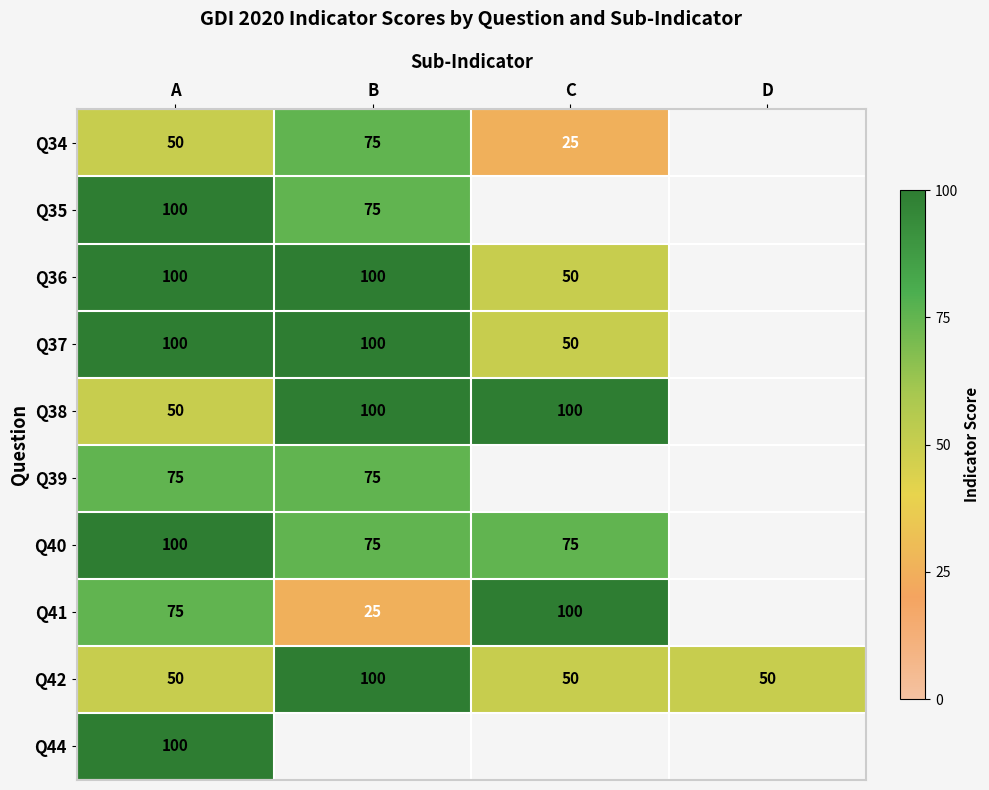

Which label corresponds to the largest value in the chart?

A